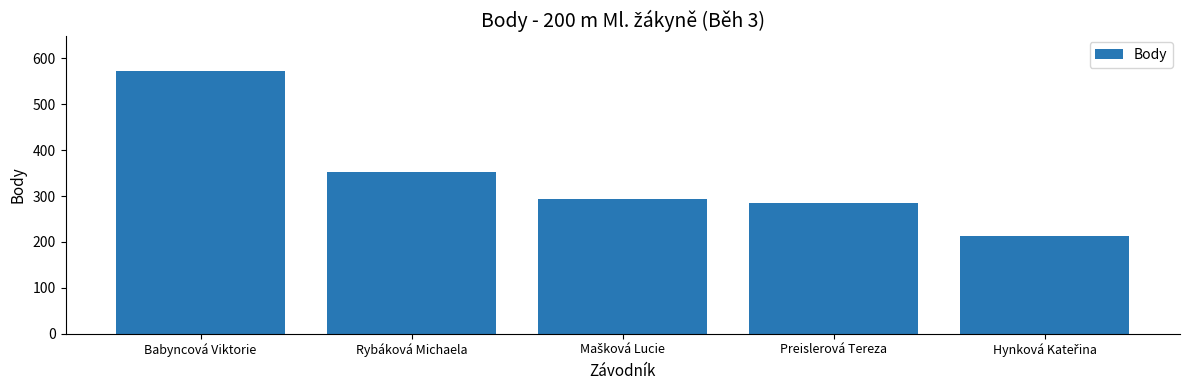

What is the value of the 5th bar from the left?

212